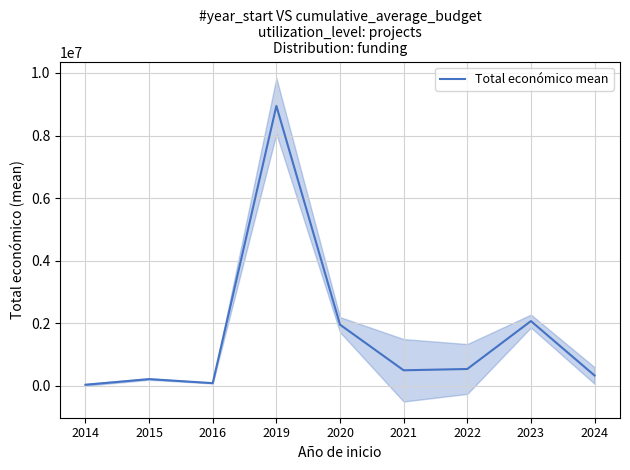

Reading left to right, what are all the values shown in this chart?

38400.0	219515.0	90081.0	8945200.0	1959177.2	501009.3	542406.9	2073206.0	334873.0